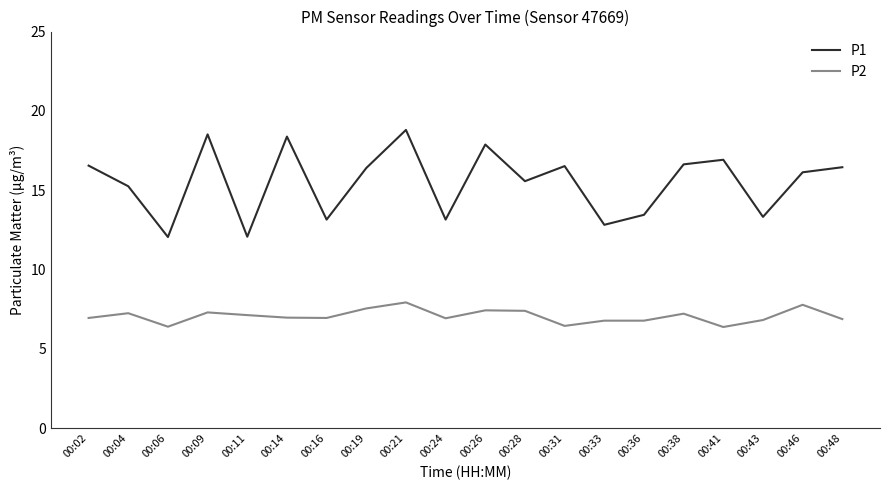

Which series has the widest spread of values?

P1